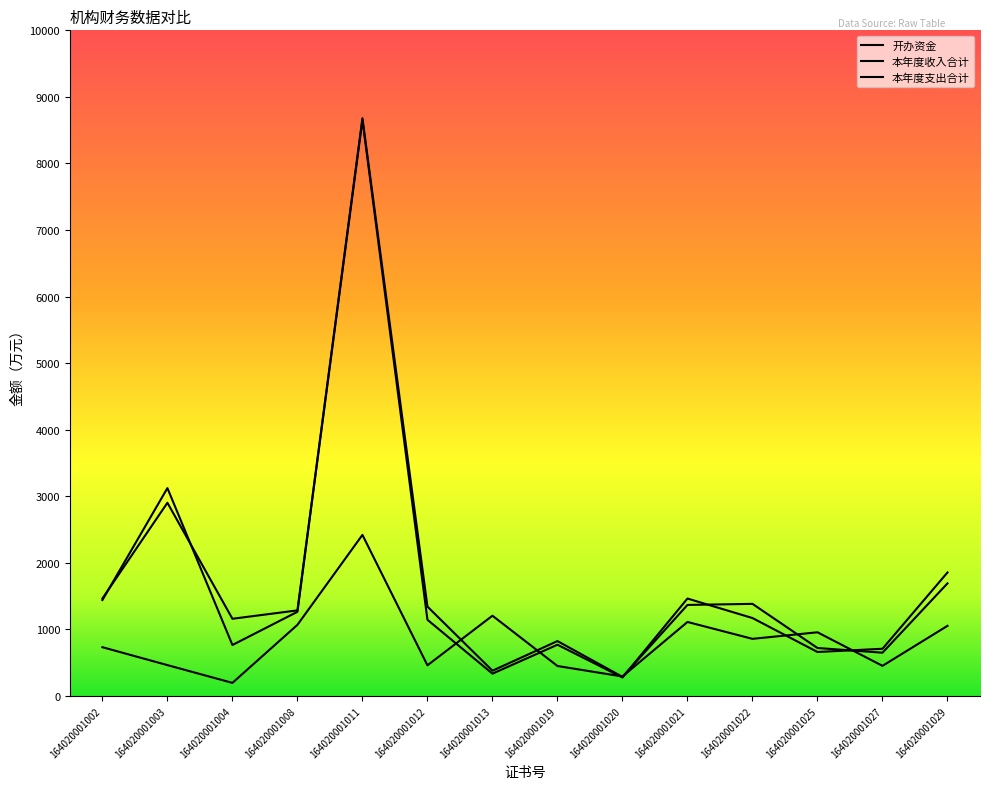

Is the value of 本年度收入合计 at 164020001004 greater than the value of 开办资金 at 164020001013?

No